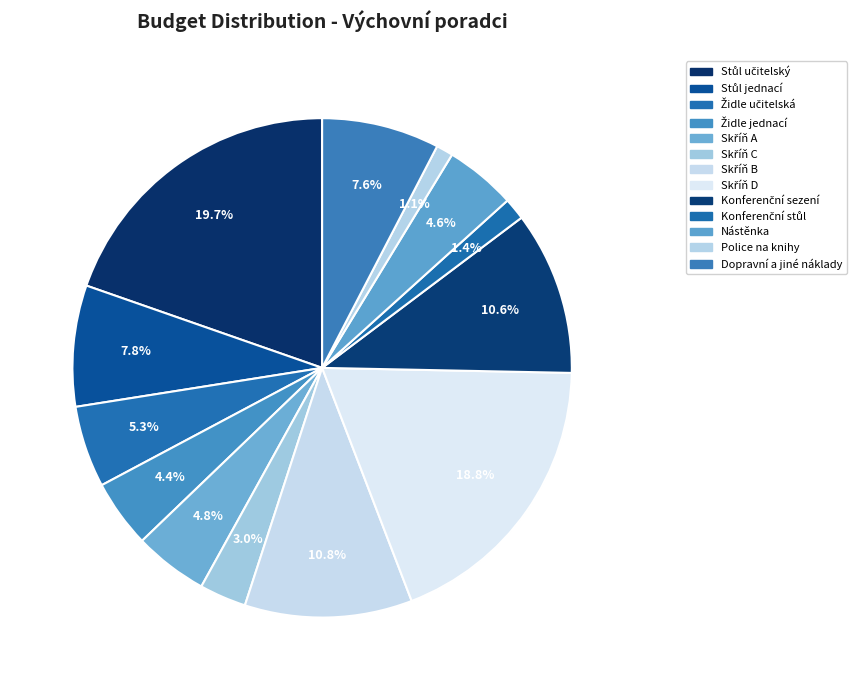

Does Konferenční sezení account for over 50% of the chart?

No